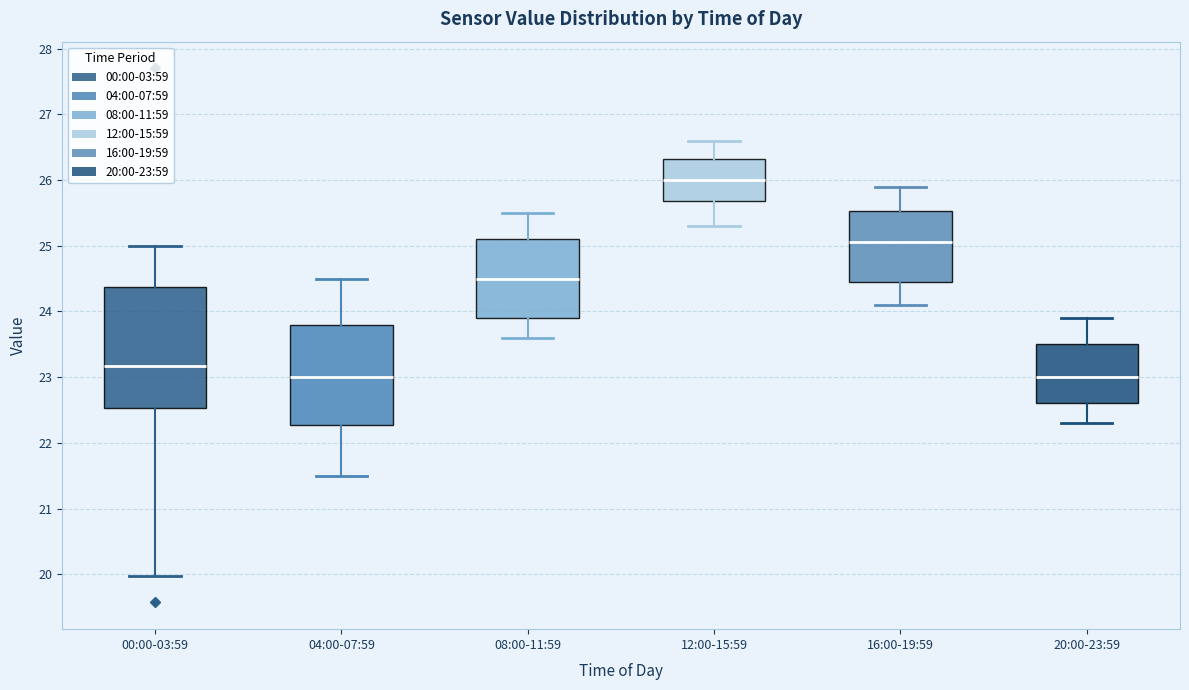

Comparing the boxes themselves (not the whiskers), which one is the tallest?

00:00-03:59